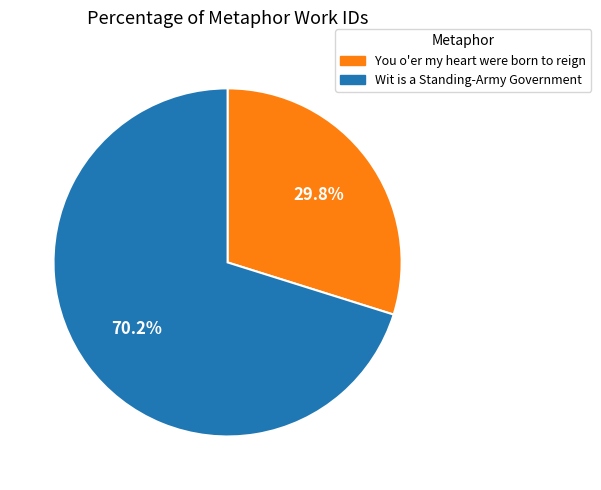

Is it true that You o'er my heart were born to reign is 45% of the pie?

False